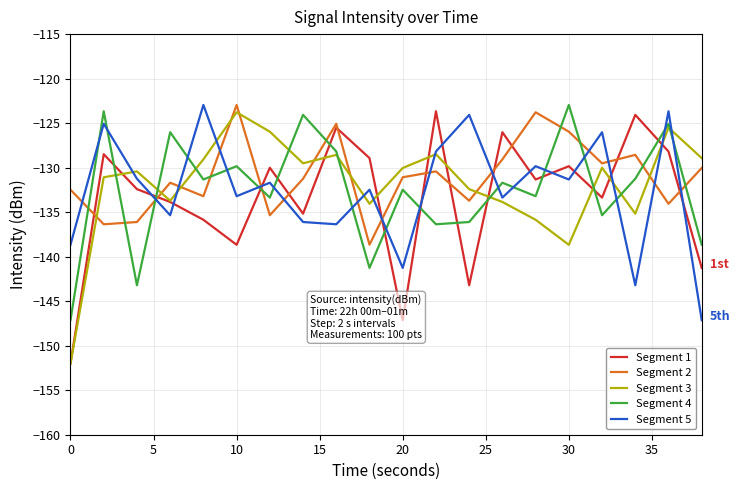

What is the maximum value shown in the chart?

-123.0